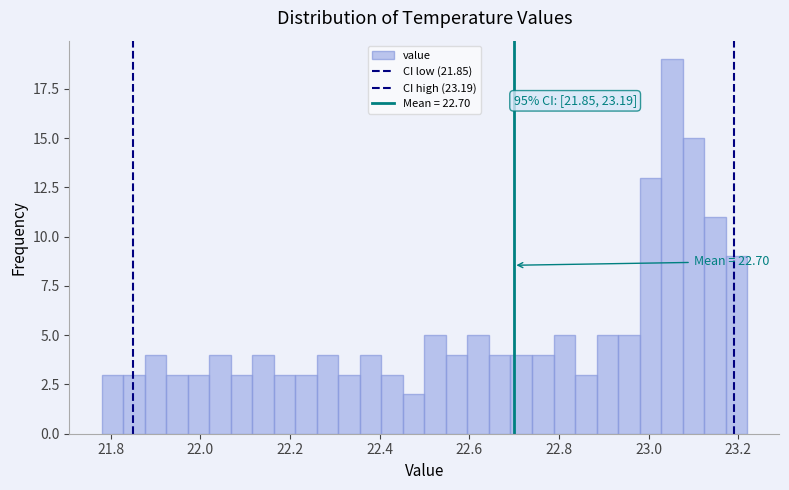

Around what value on the x-axis is the tallest bar? Give the approximate position of its centre, as read against the axis.

23.06